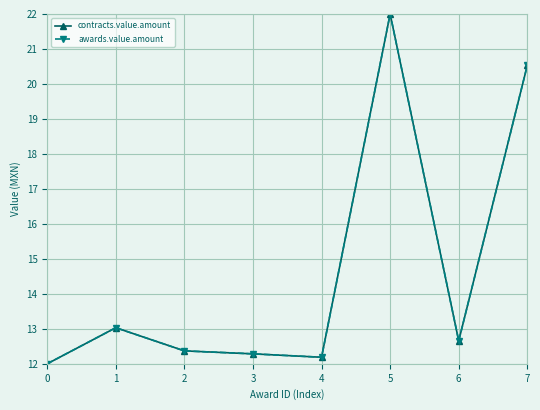

True or false: awards.value.amount and contracts.value.amount cross at least once.

False